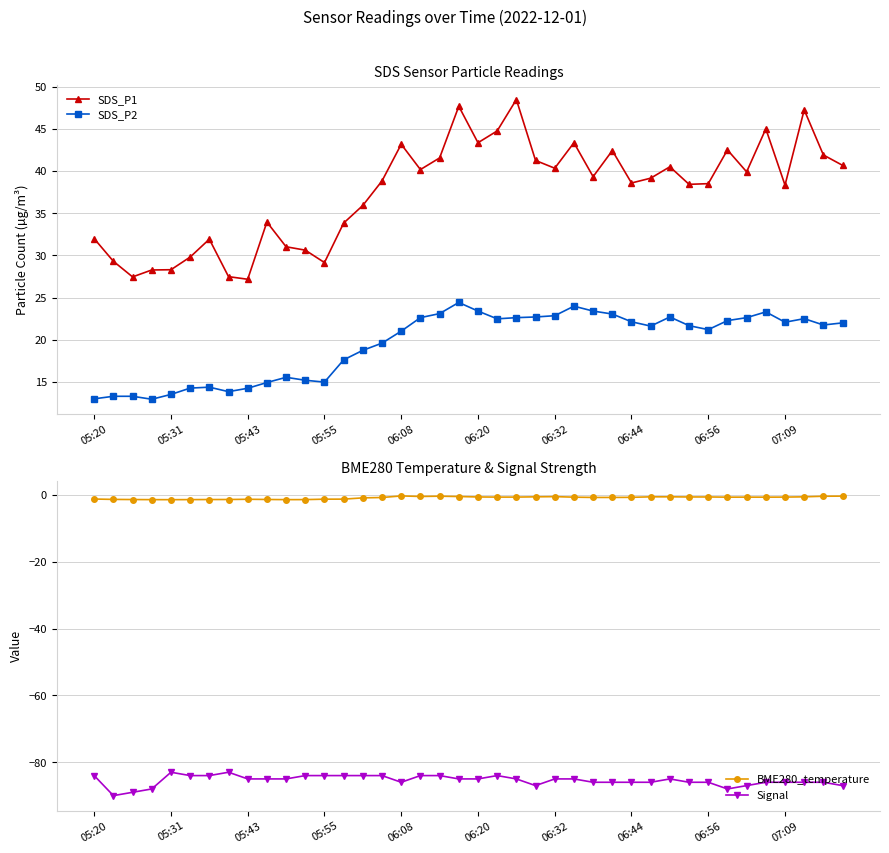

Count the Signal values in the range -86 to -84.

31